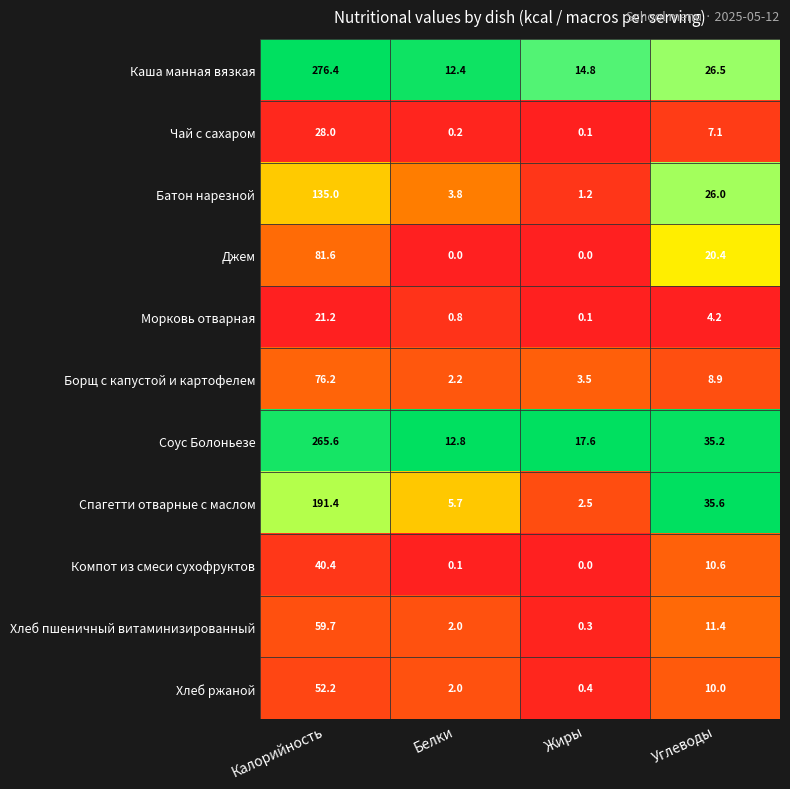

At which label does Морковь отварная reach its minimum?

Жиры